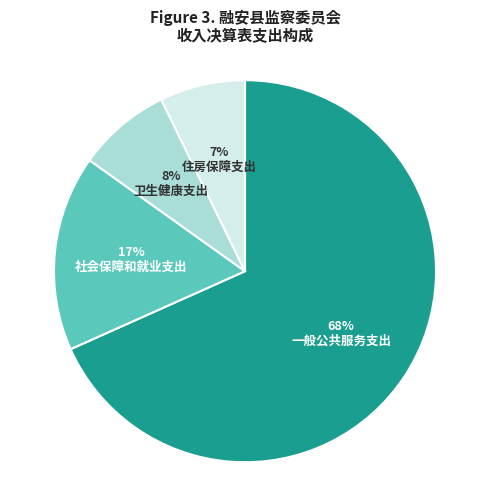

Is there any slice that represents more than half of the pie?

Yes